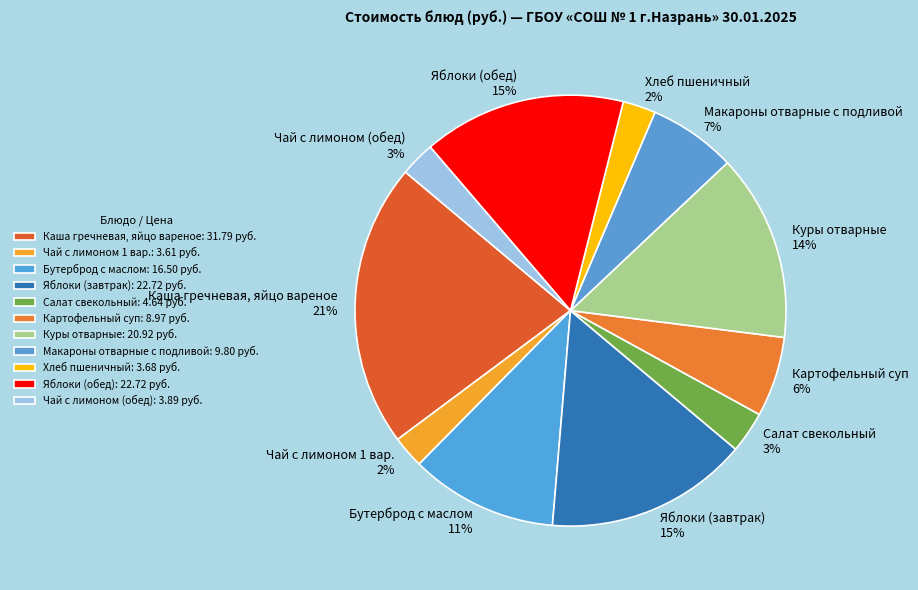

Which category has the smallest portion of the pie?

Чай с лимоном 1 вар.